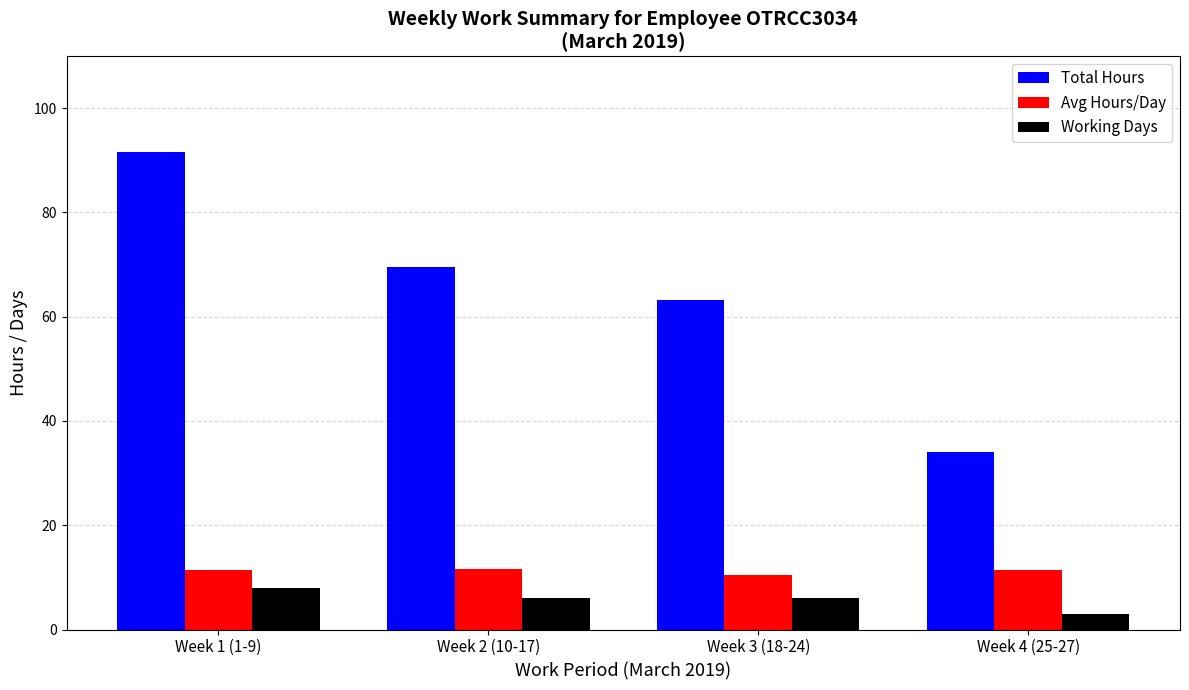

List the labels in order of Total Hours value, largest first.

Week 1 (1-9), Week 2 (10-17), Week 3 (18-24), Week 4 (25-27)